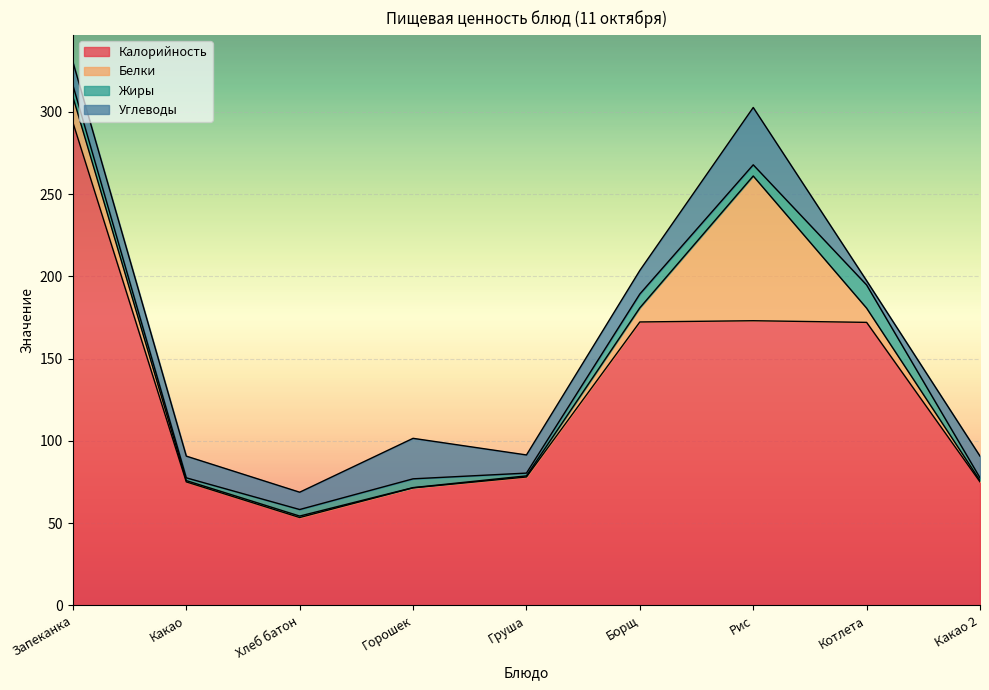

At which label does Жиры reach its minimum?

Какао